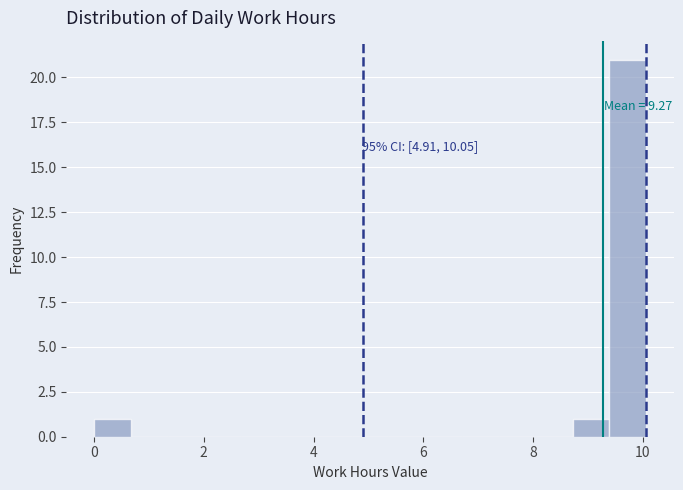

Read against the x-axis, roughly where is the centre of the tallest bar?

9.8